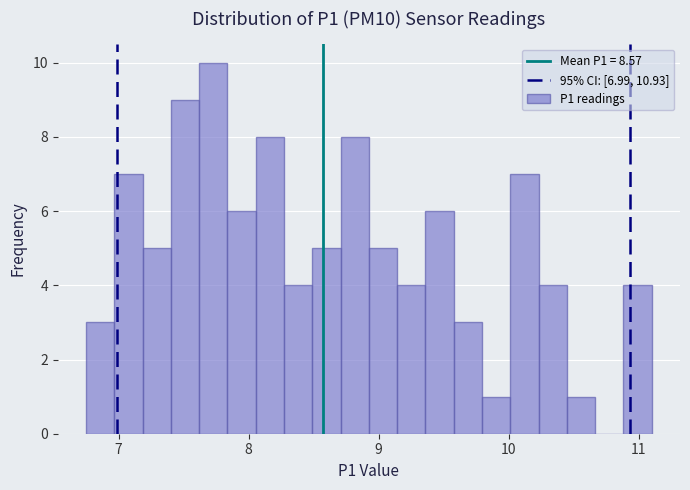

Around what value on the x-axis is the tallest bar? Give the approximate position of its centre, as read against the axis.

7.7